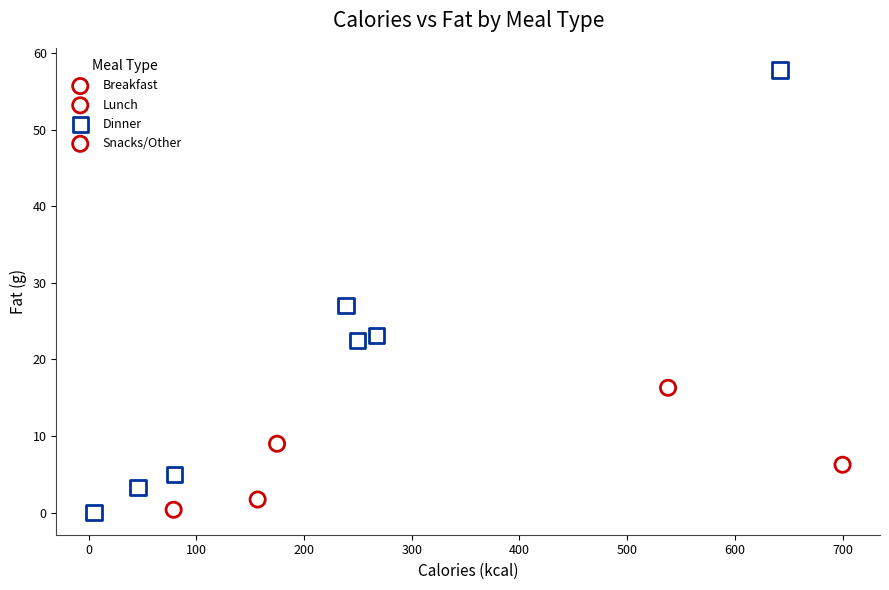

Which series contains the highest Y value?

Dinner